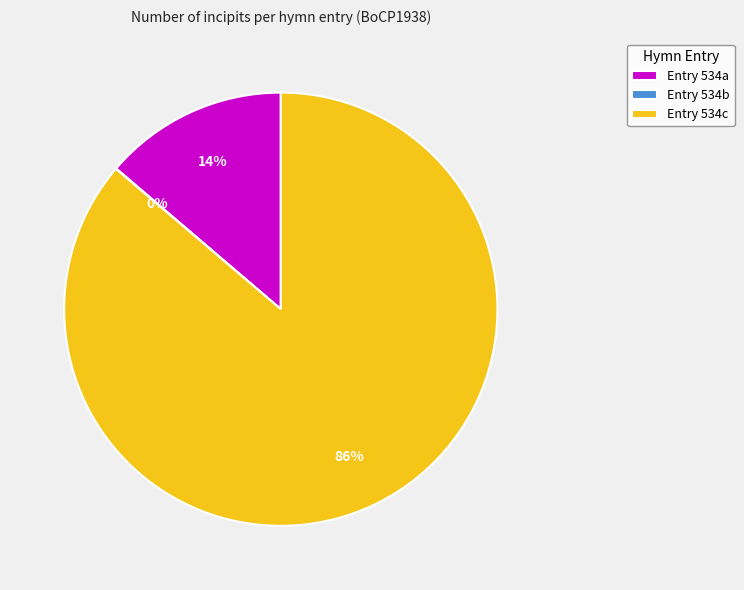

Which has a higher value, Entry 534c or Entry 534a?

Entry 534c